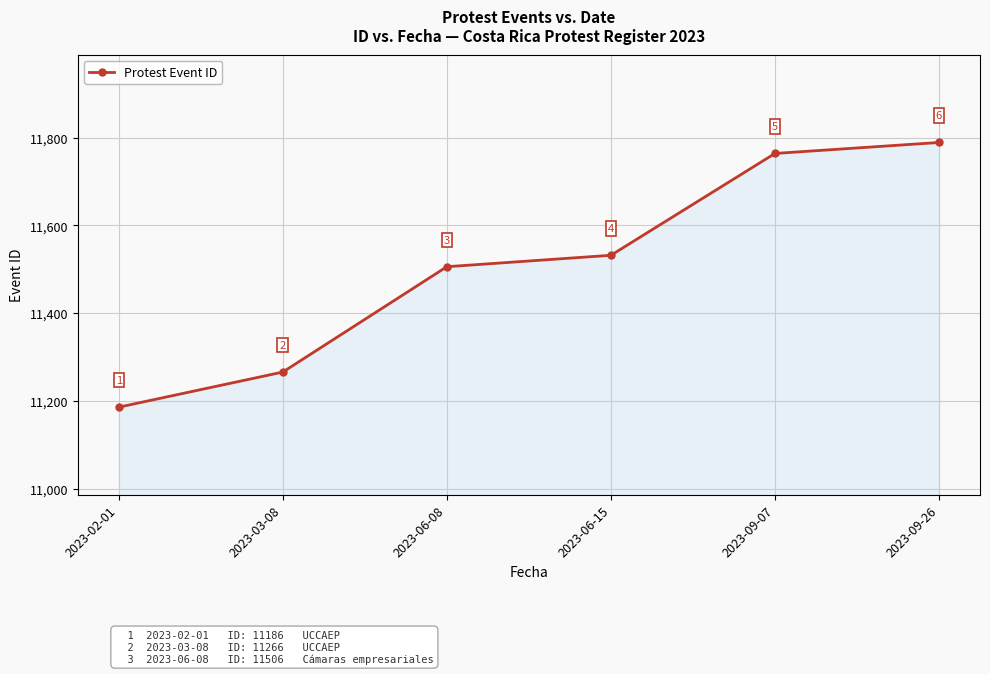

True or false: there are more than 1 points higher than both neighbors.

False